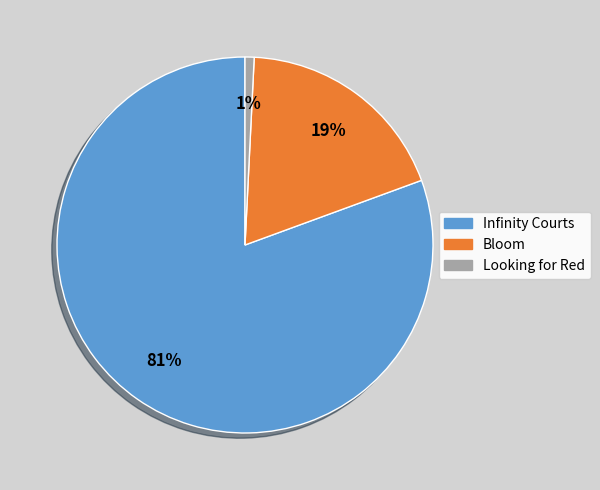

To the nearest percent, what is the combined percentage of Infinity Courts and Bloom?

99%